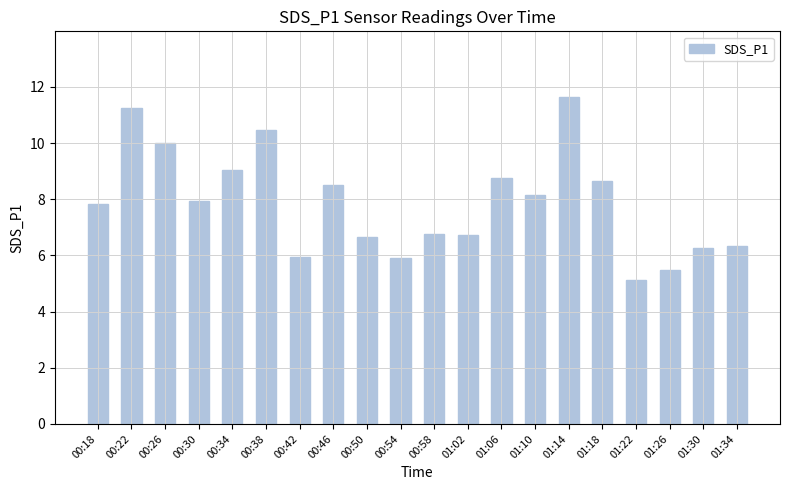

Is it true that the value at 01:10 is 4.5?

False